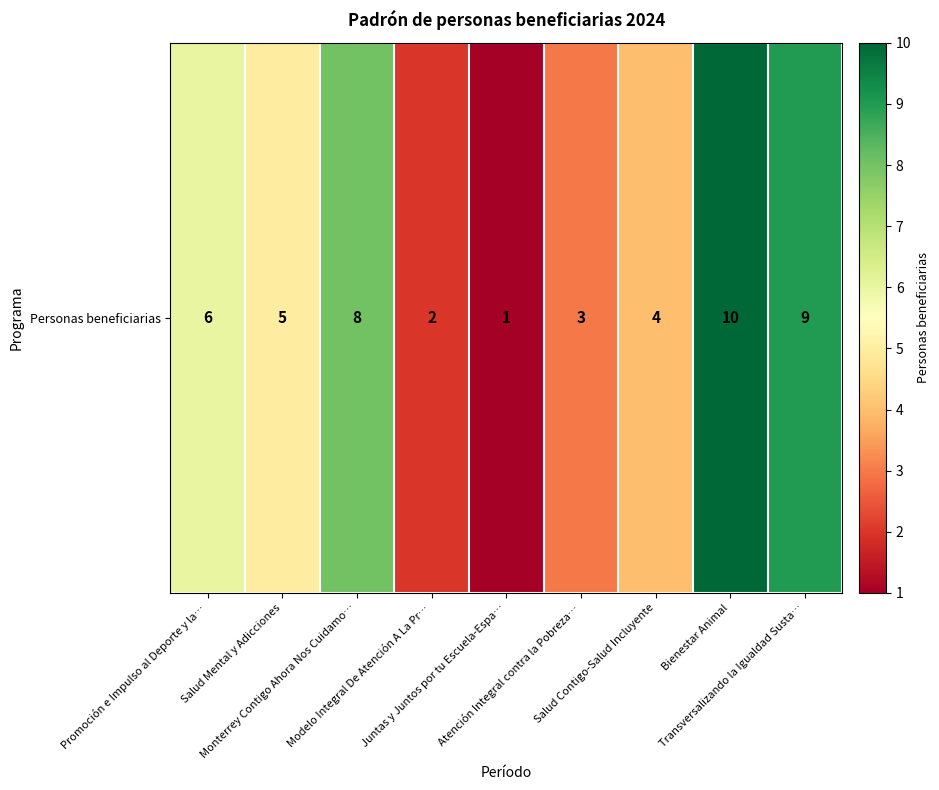

At which label does the data first exceed 5?

Promoción e Impulso al Deporte y la…